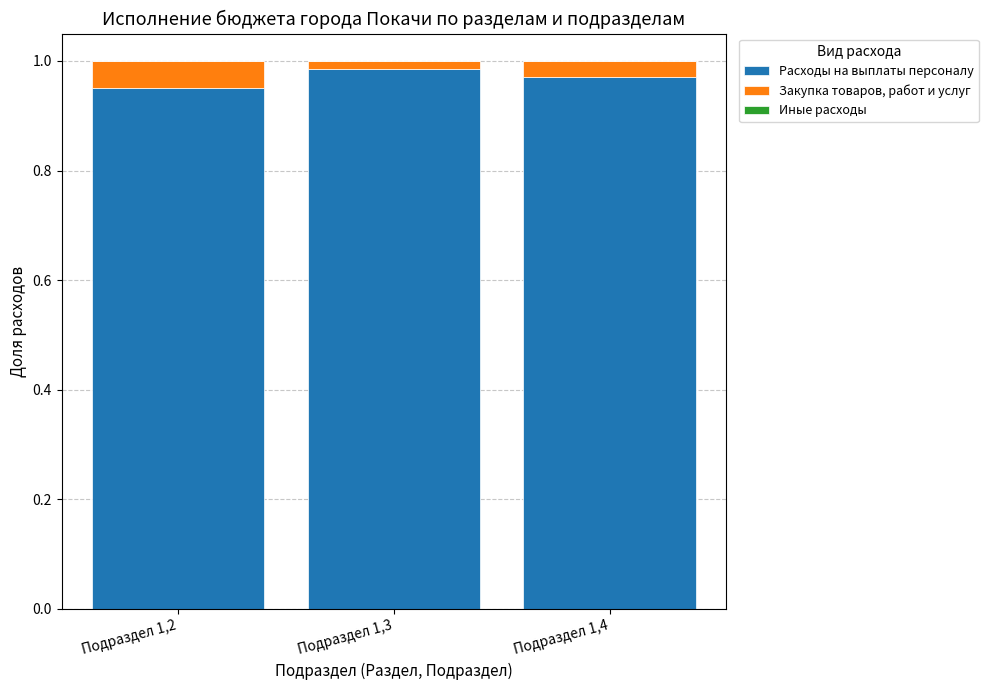

Is it true that Расходы на выплаты персоналу equals 1.7 at Подраздел 1,4?

False